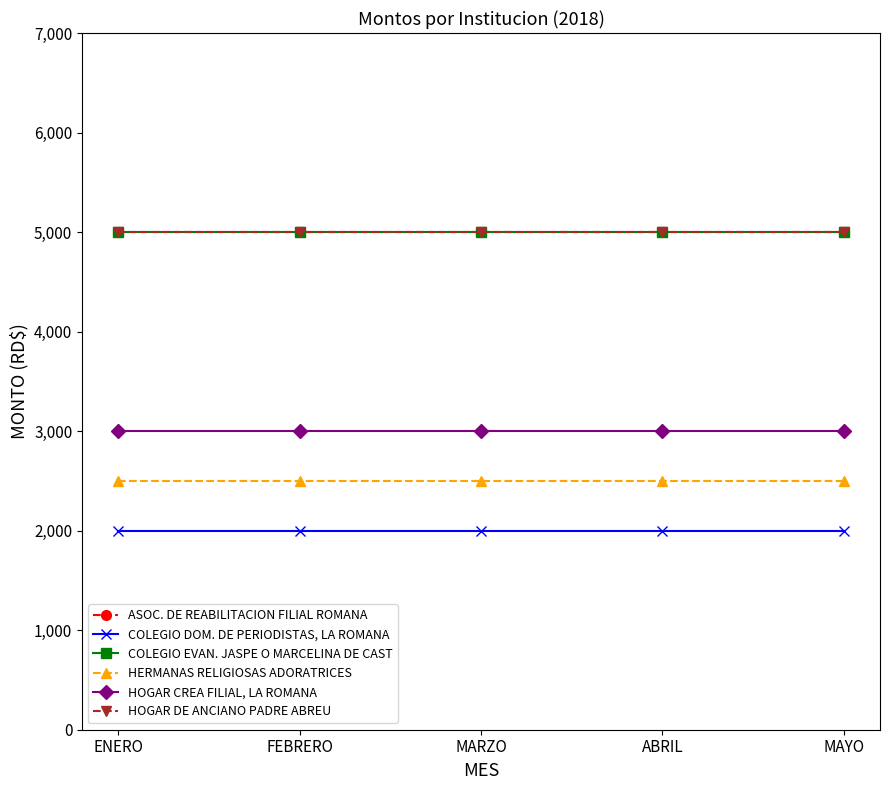

What is the difference between the highest and lowest values at FEBRERO?

3000